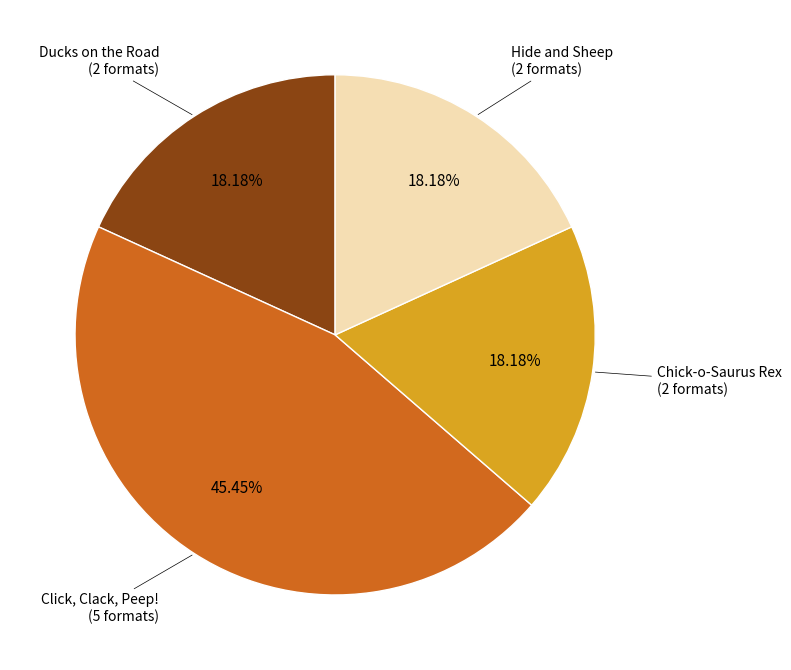

Does Click, Clack, Peep! represent more than half of the total?

No